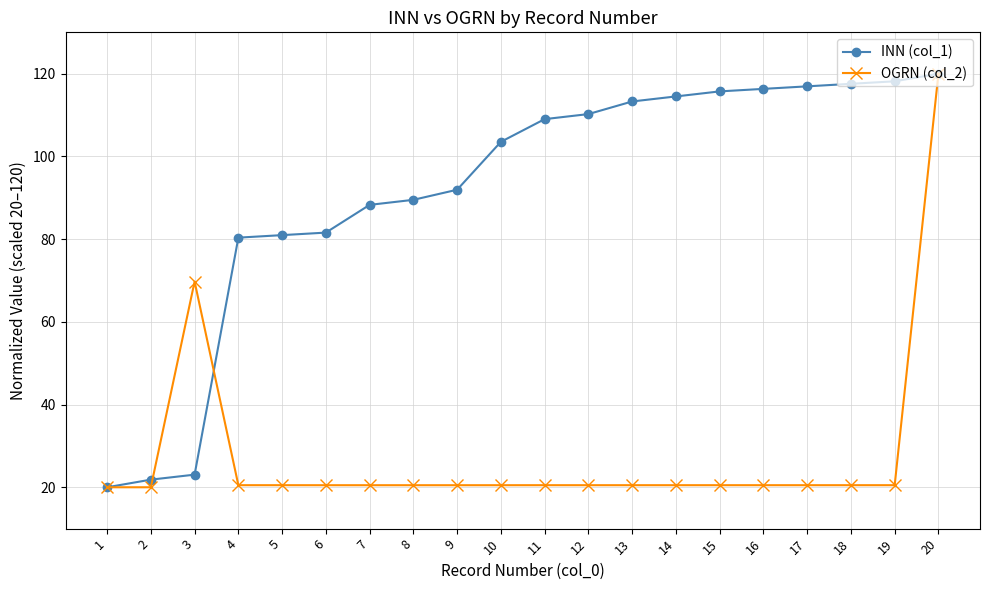

Which series has the largest total across all categories?

INN (col_1)